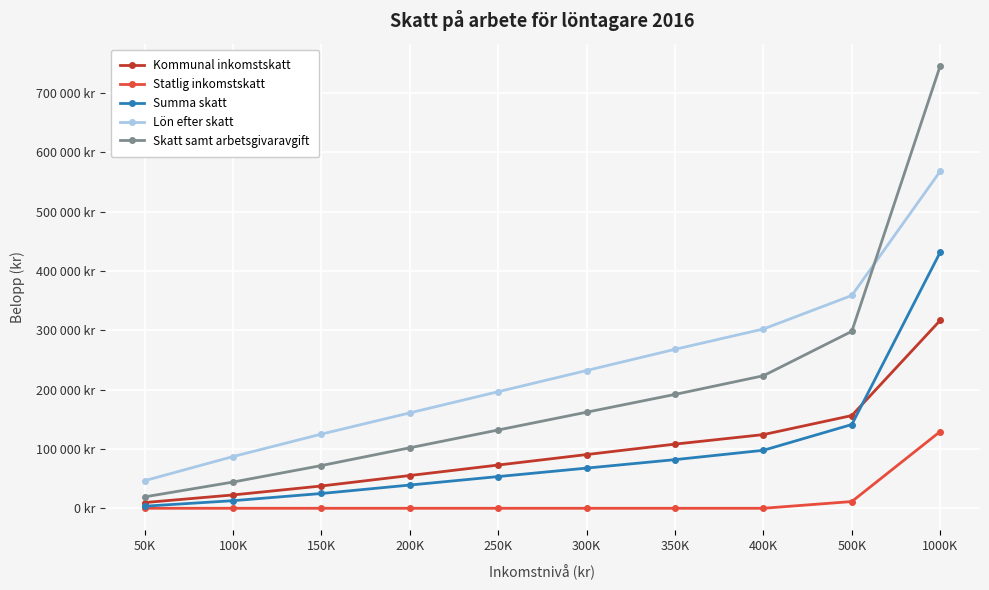

What is the total value across all series at 350K?

650142